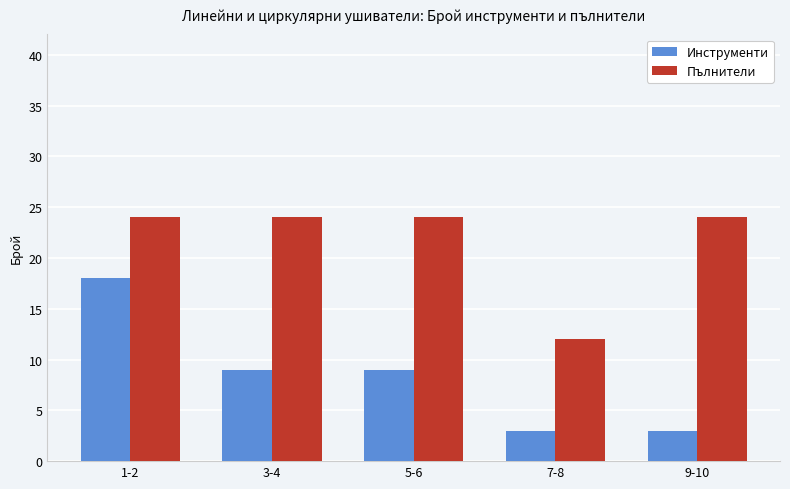

Count the number of data series in this chart.

2